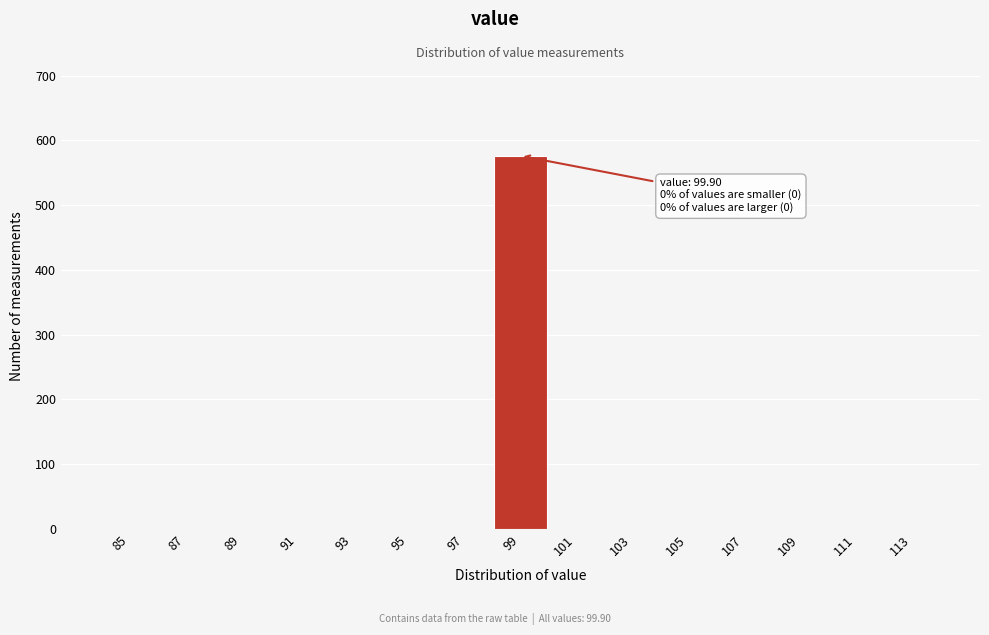

Reading left to right, list all the values displayed in this chart.

85=0	87=0	89=0	91=0	93=0	95=0	97=0	99=576	101=0	103=0	105=0	107=0	109=0	111=0	113=0